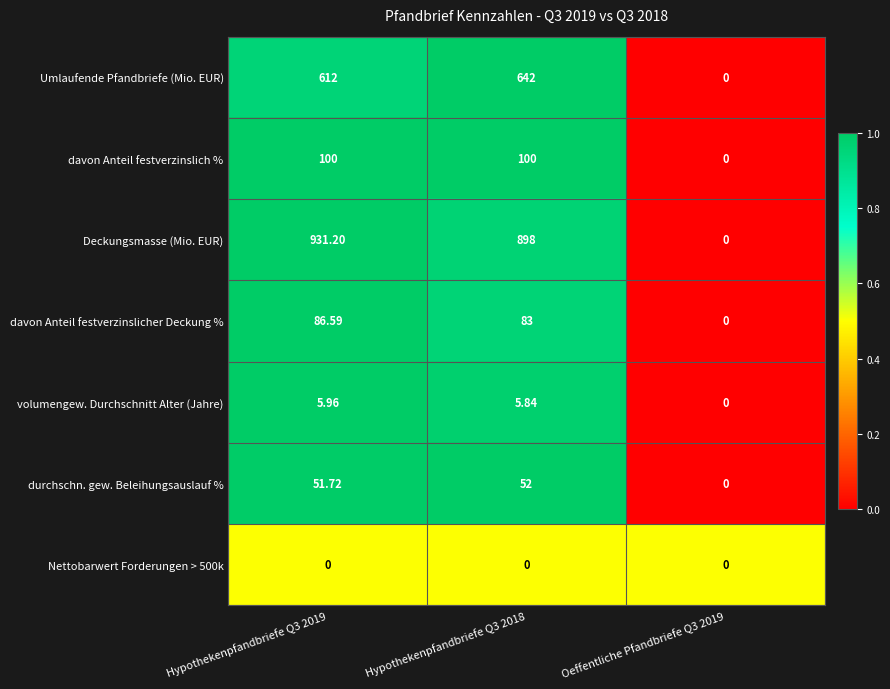

Which series changed the most between Hypothekenpfandbriefe Q3 2019 and Oeffentliche Pfandbriefe Q3 2019?

Deckungsmasse (Mio. EUR)